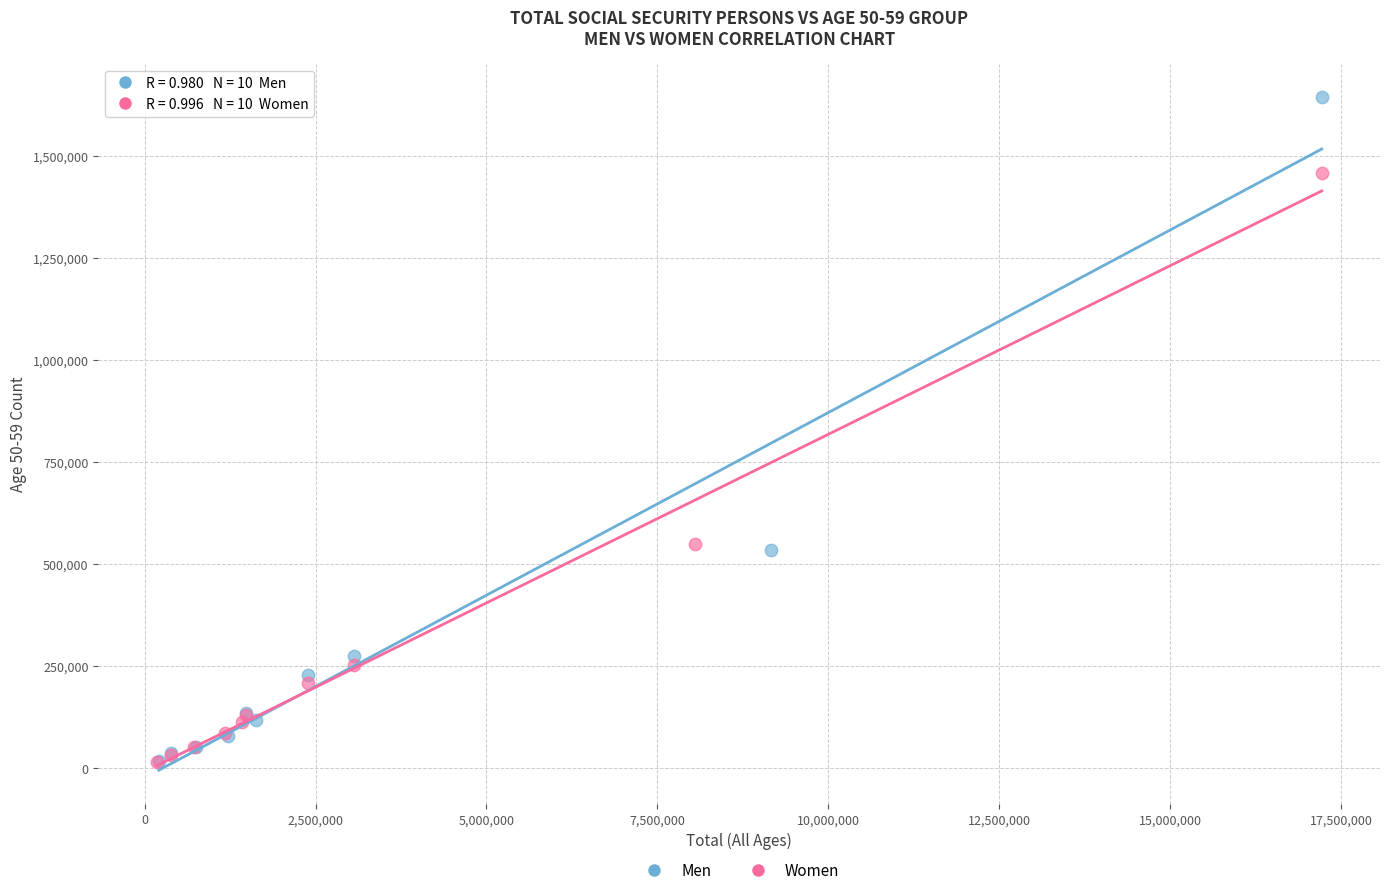

Which series has the widest spread of Y values?

Men